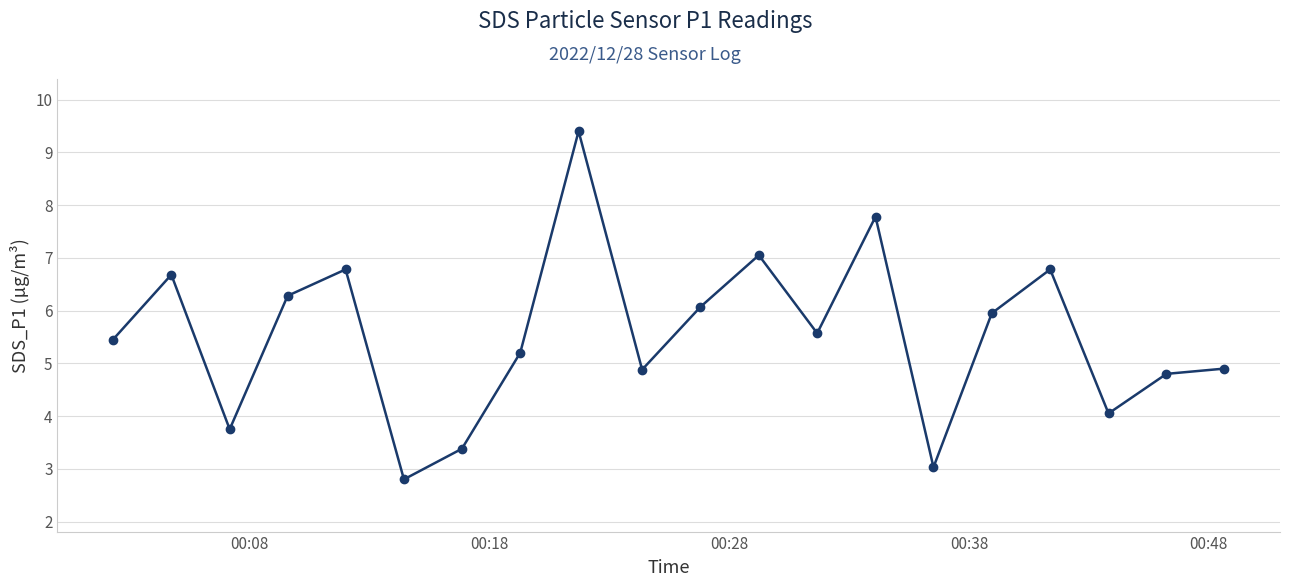

True or false: there are more than 2 points higher than both neighbors.

True